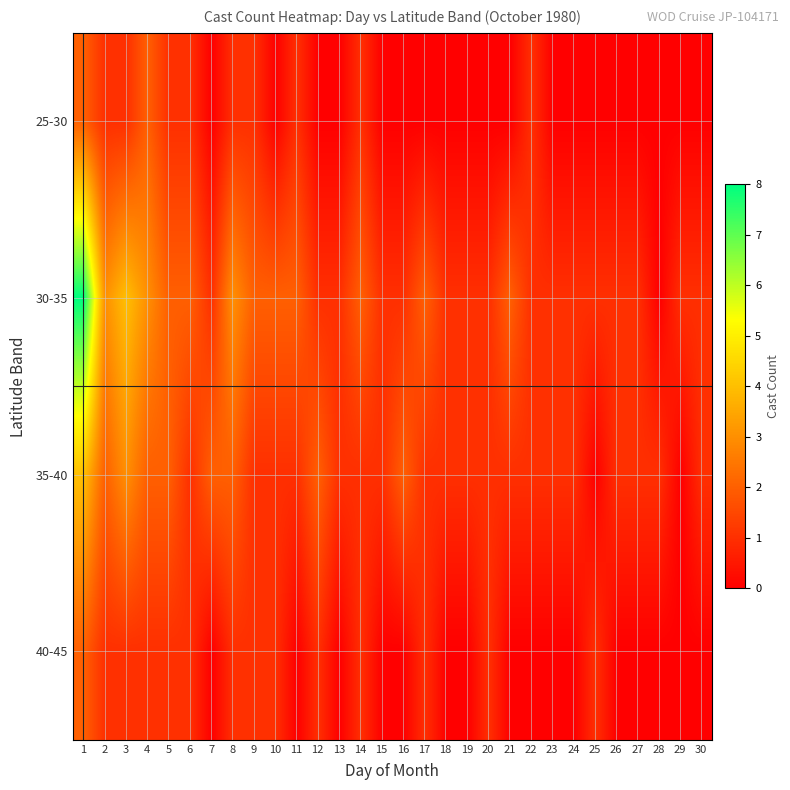

Reading left to right, what are all the values shown in this chart?

25-30: 1=2	2=1	3=1	4=2	5=1	6=1	7=0	8=1	9=1	10=0	11=1	12=0	13=0	14=1	15=0	16=0	17=0	18=0	19=0	20=0	21=0	22=1	23=0	24=0	25=0	26=0	27=0	28=0	29=0	30=0
30-35: 1=8	2=3	3=4	4=3	5=2	6=2	7=1	8=3	9=2	10=2	11=2	12=1	13=1	14=2	15=1	16=1	17=2	18=1	19=1	20=1	21=2	22=1	23=1	24=1	25=1	26=1	27=1	28=0	29=1	30=1
35-40: 1=4	2=2	3=3	4=2	5=2	6=1	7=2	8=2	9=1	10=1	11=1	12=2	13=1	14=1	15=1	16=2	17=1	18=1	19=1	20=1	21=1	22=1	23=1	24=1	25=0	26=1	27=1	28=1	29=0	30=1
40-45: 1=2	2=1	3=1	4=1	5=1	6=1	7=0	8=1	9=1	10=1	11=0	12=1	13=0	14=1	15=0	16=0	17=1	18=0	19=0	20=1	21=0	22=0	23=0	24=0	25=1	26=0	27=0	28=0	29=0	30=0